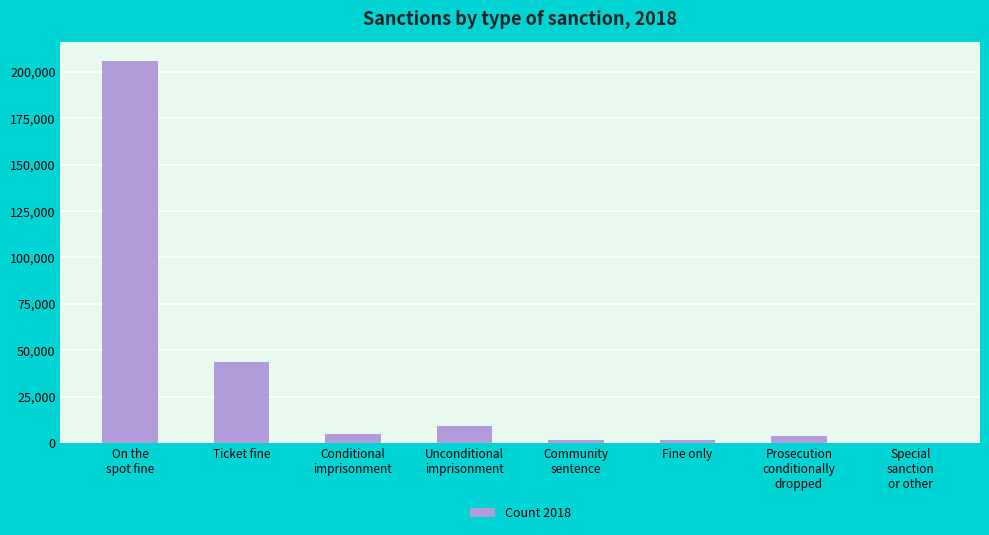

What is the sum of all values?

270337